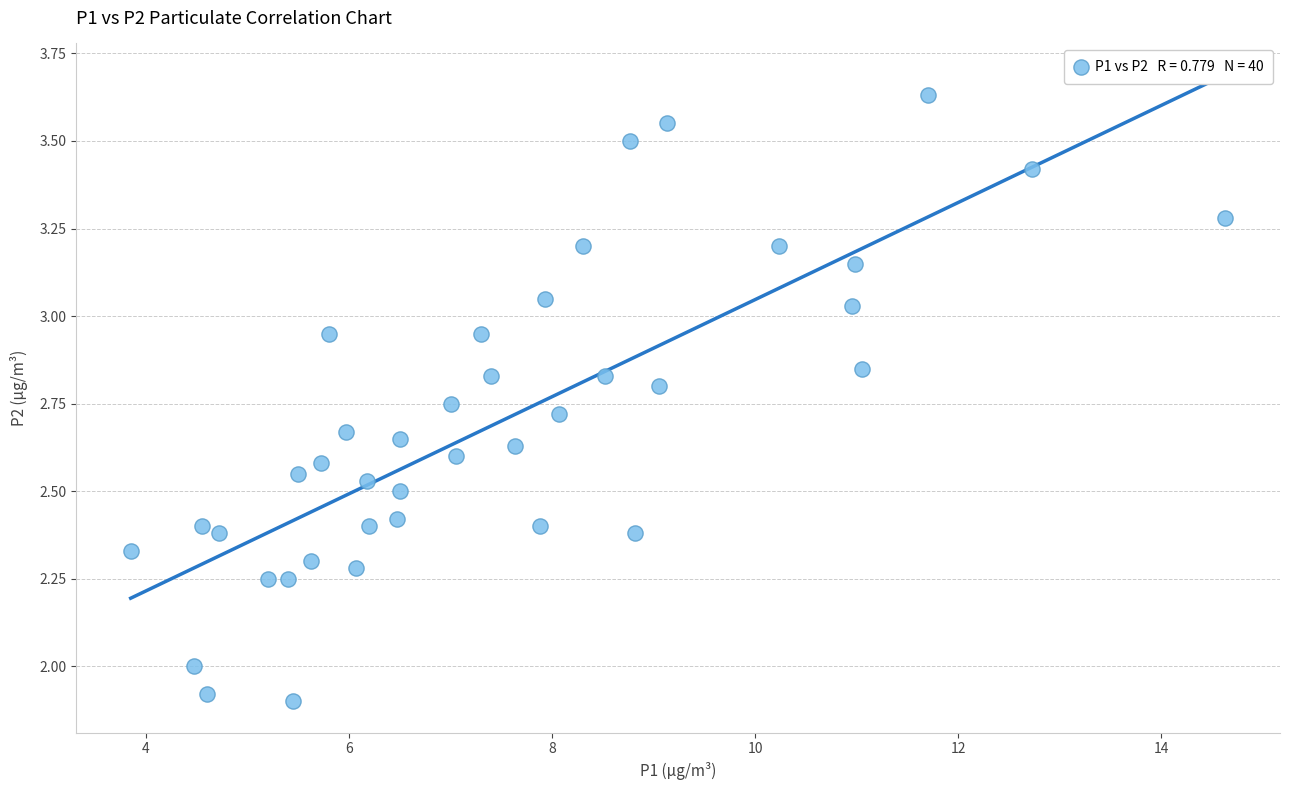

What is the range of X values (max minus min)?

10.8